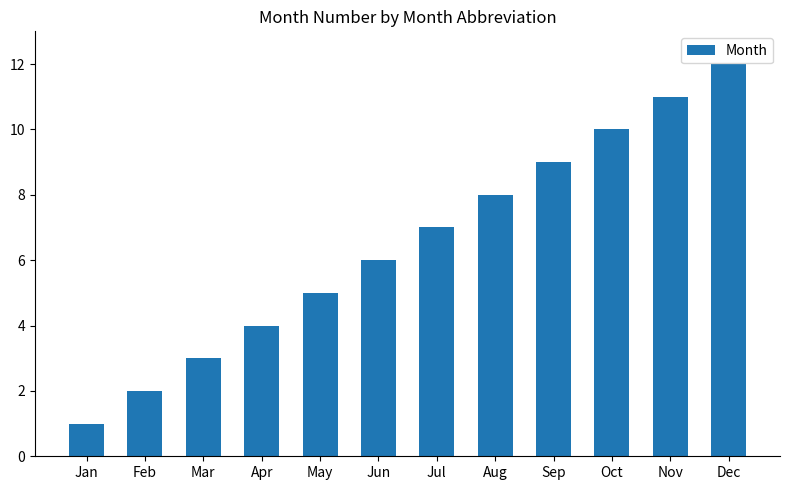

What is the difference between the maximum and minimum values?

11